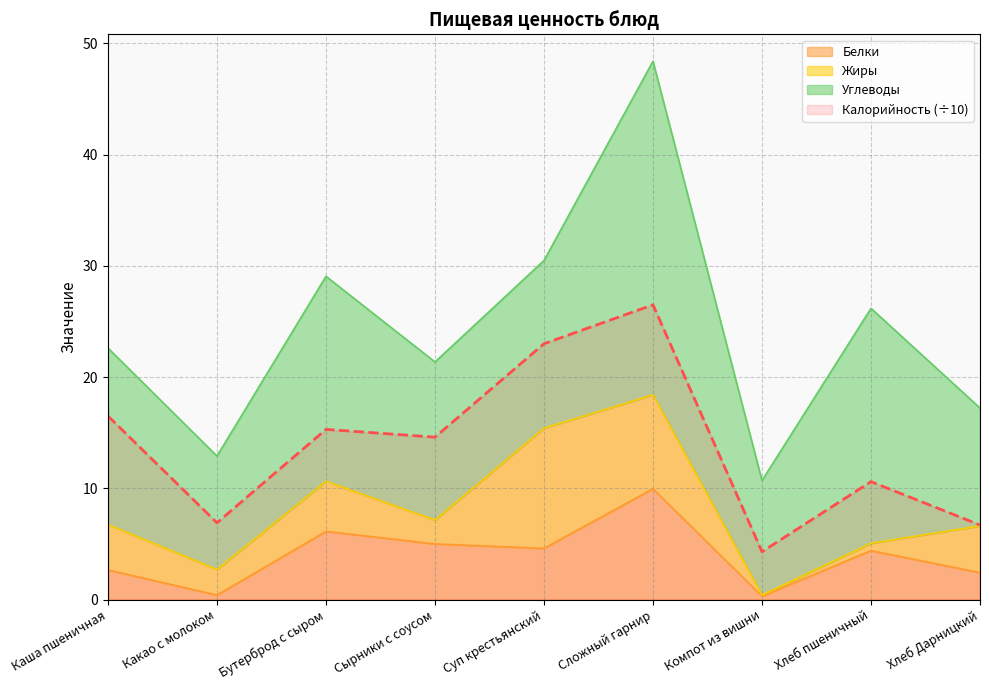

Which series has the largest total across all categories?

Калорийность